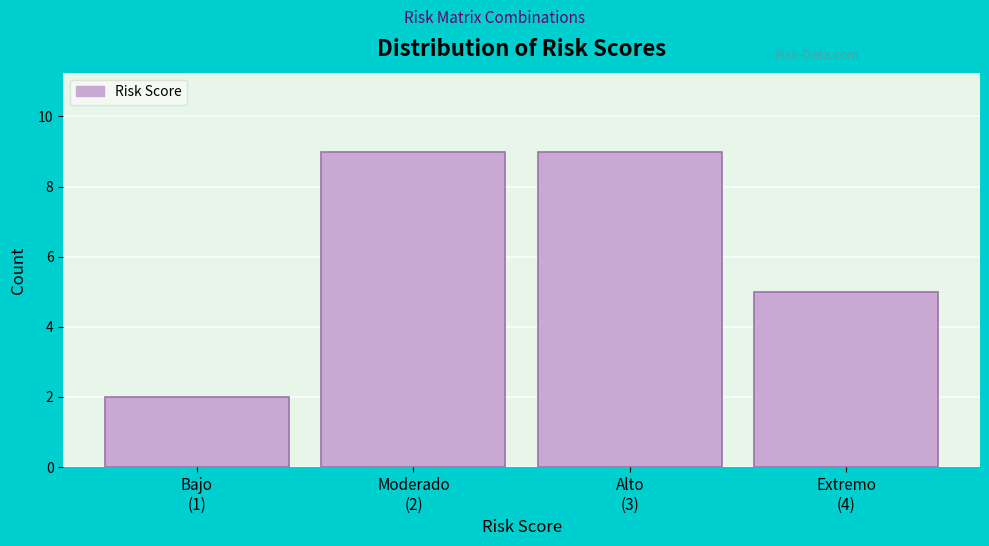

Reading left to right, extract all data points from this chart.

2	9	9	5